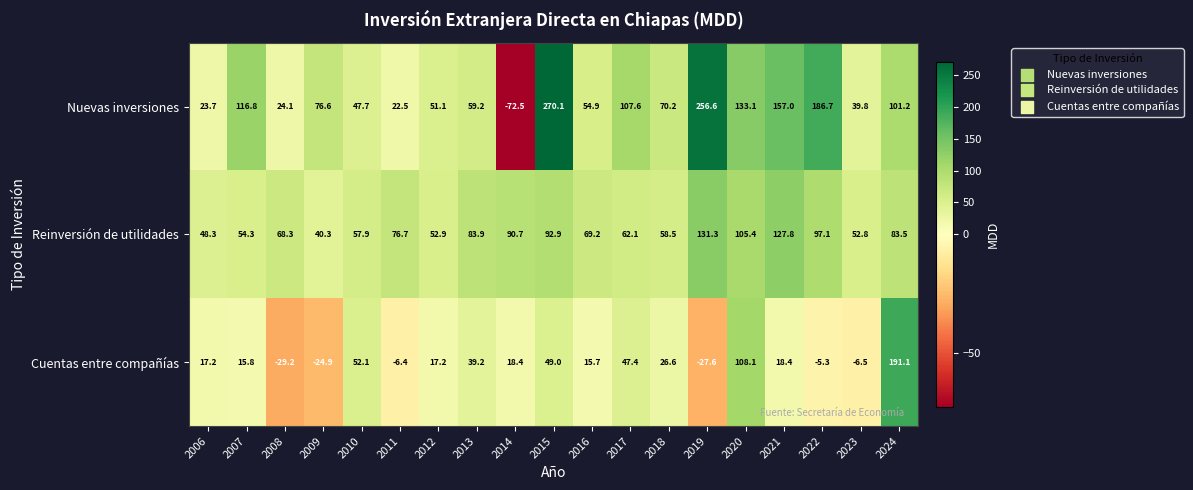

Where is Cuentas entre compañías nearest to the value 80?

2010